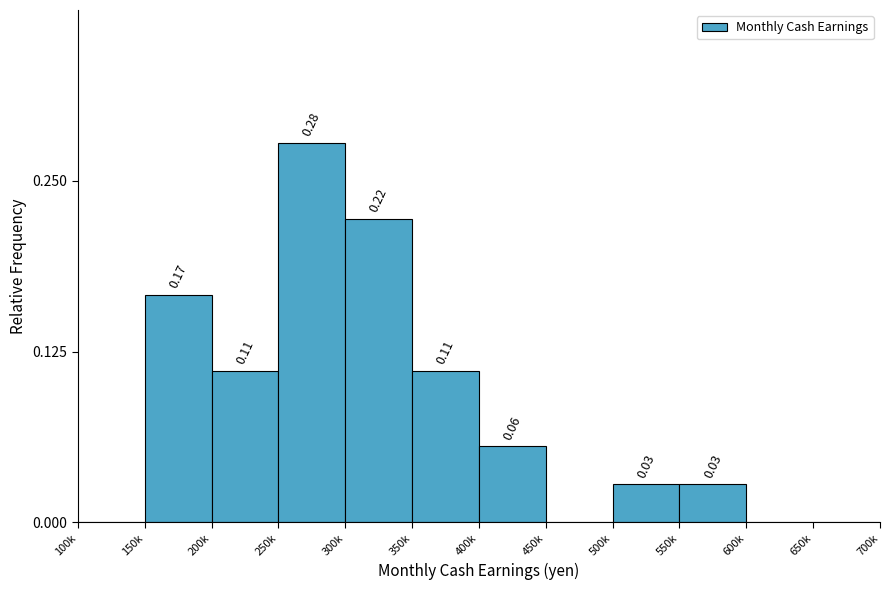

Between 300k and 150k, which is larger?

300k